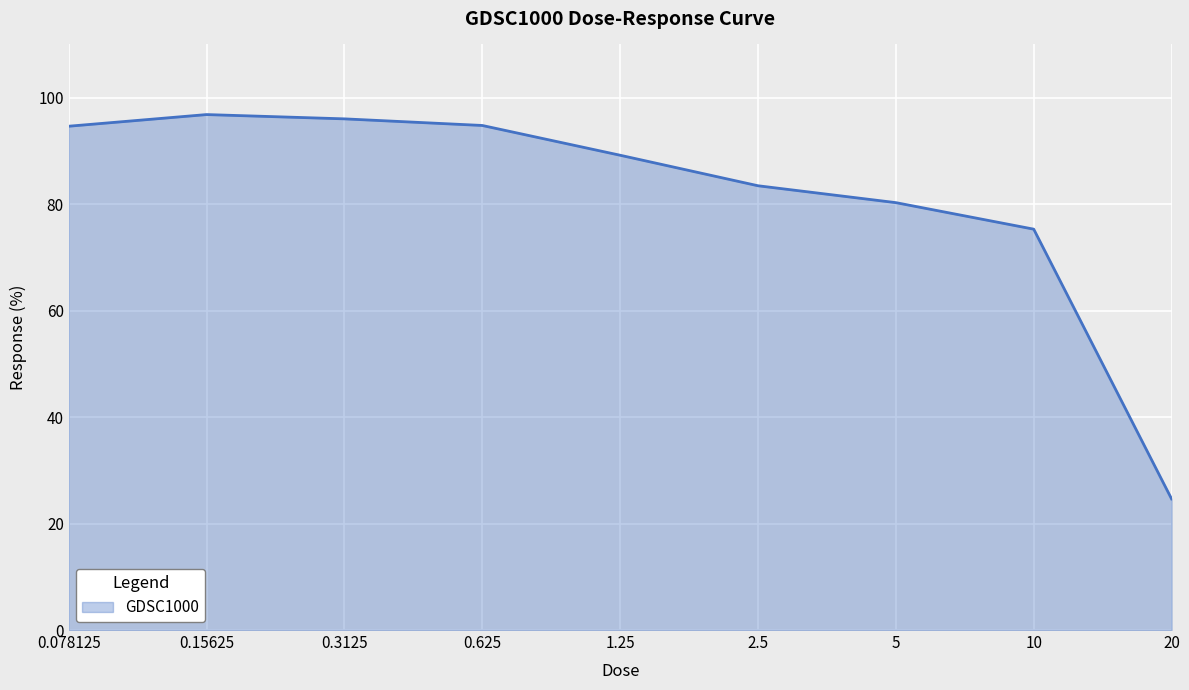

Does the chart have visible grid lines?

Yes